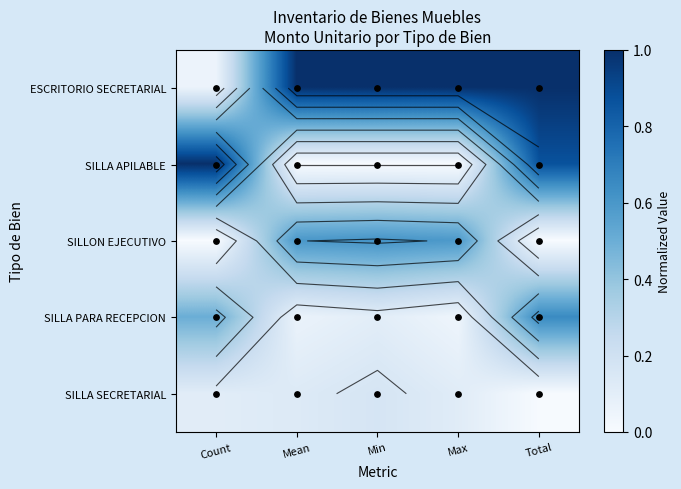

Which label corresponds to the largest value in the chart?

Mean